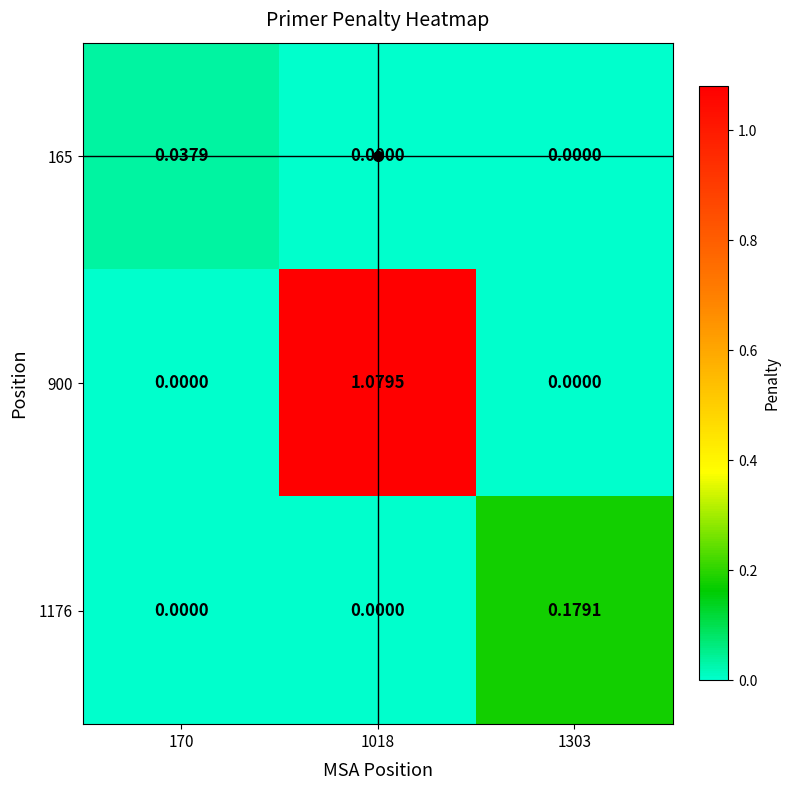

Is the value of 1176 at 1303 greater than the value of 900 at 170?

Yes